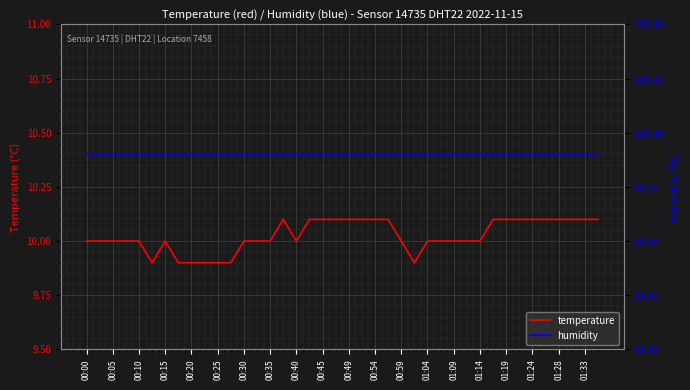

The temperature series shows 10.0 at 01:04. True or false?

True